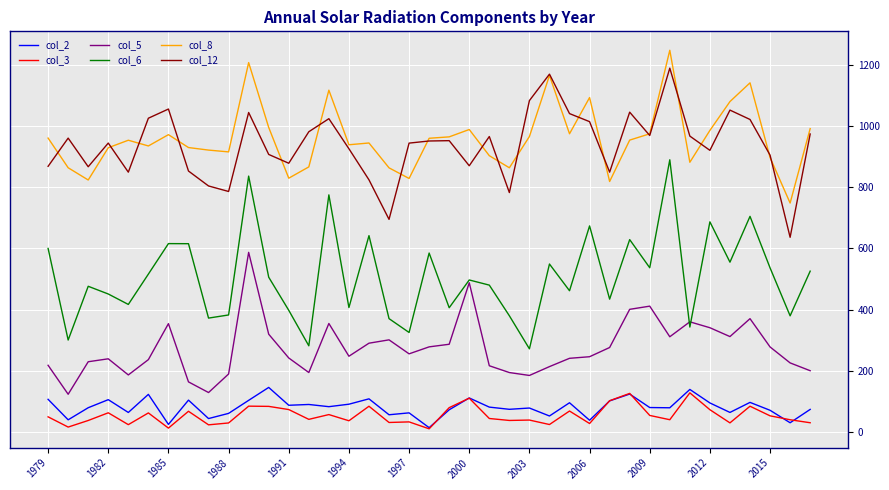

What is the maximum value shown in the chart?

1247.1